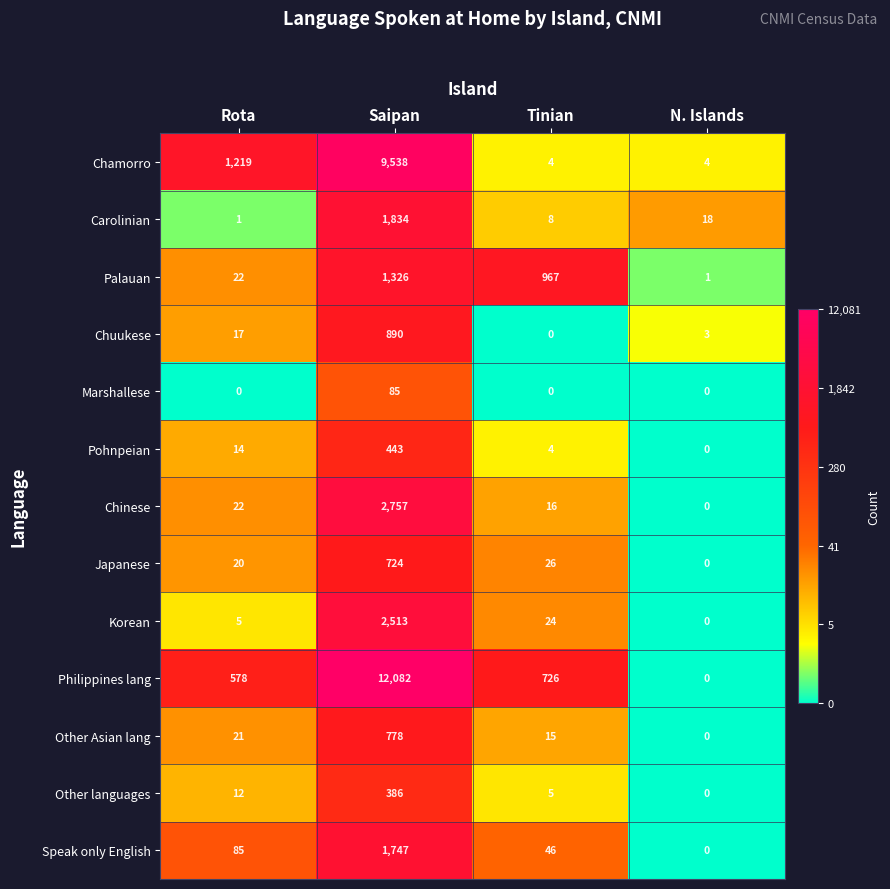

Which label corresponds to the largest value in the chart?

Saipan